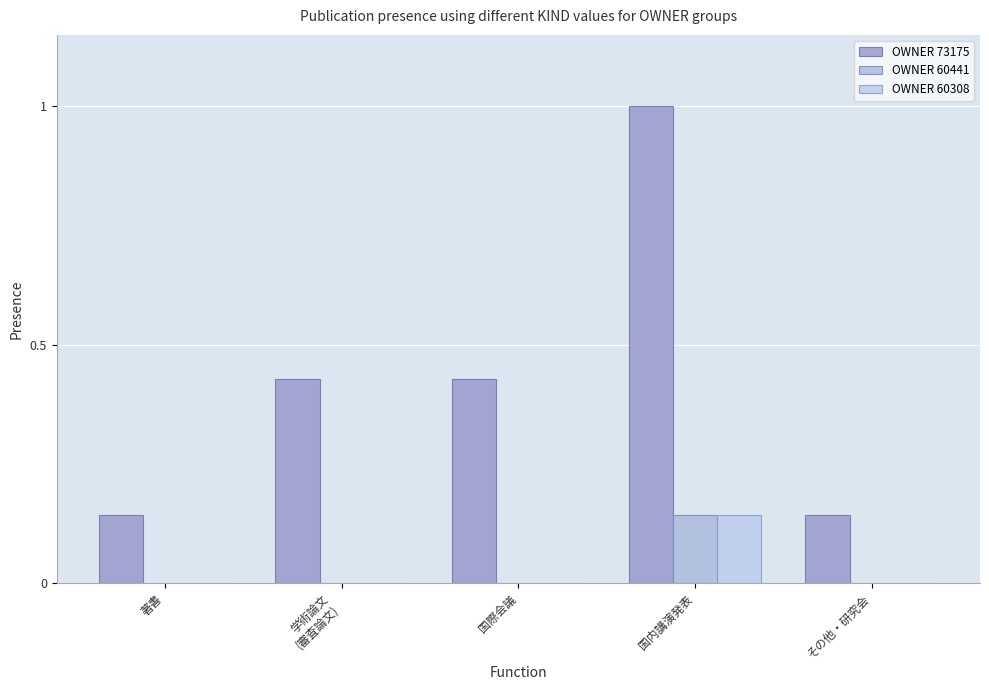

Are the bars grouped side by side (vs. stacked)?

Yes